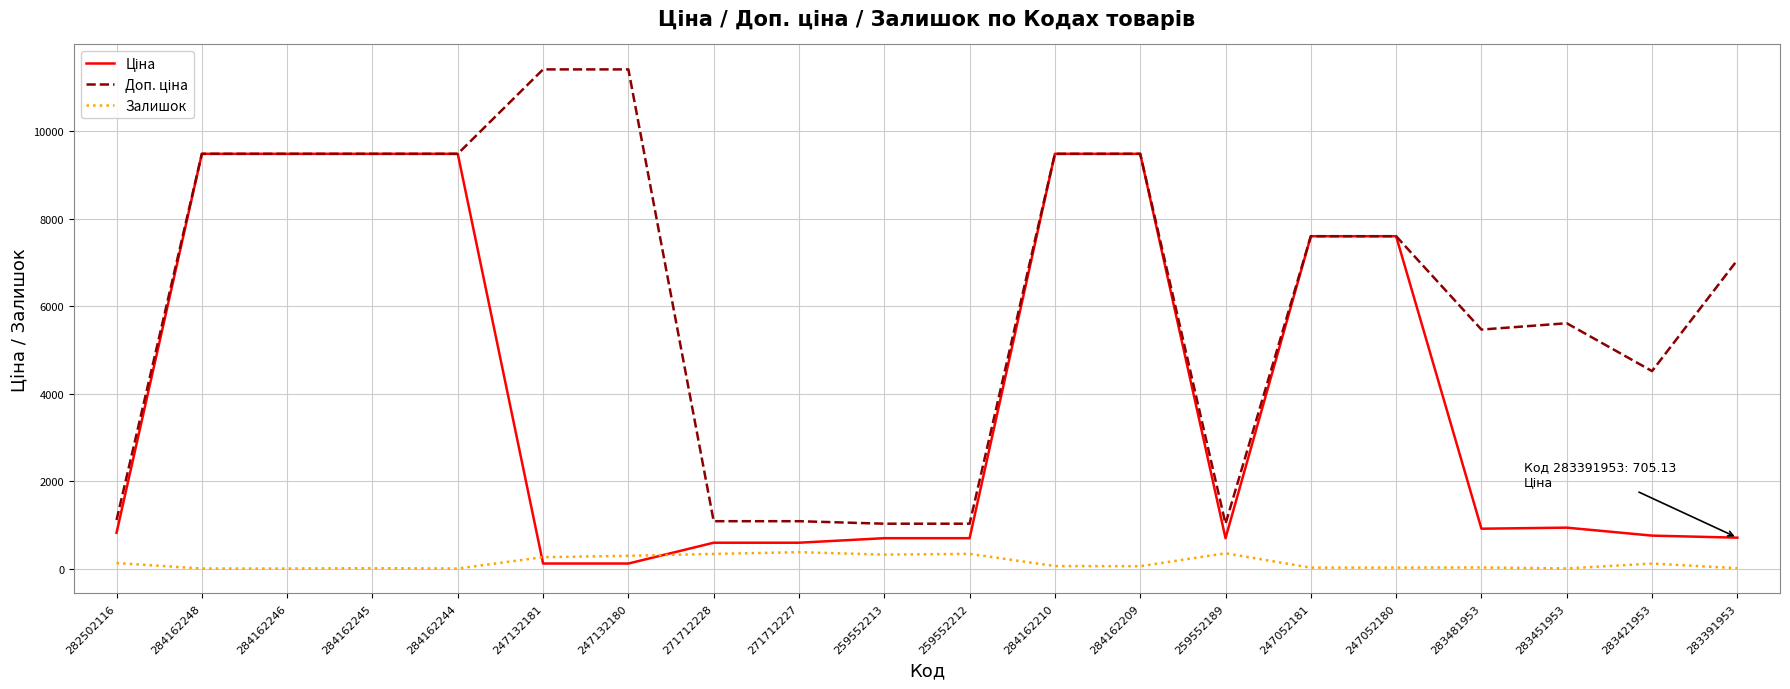

How many lines are shown in the chart?

3